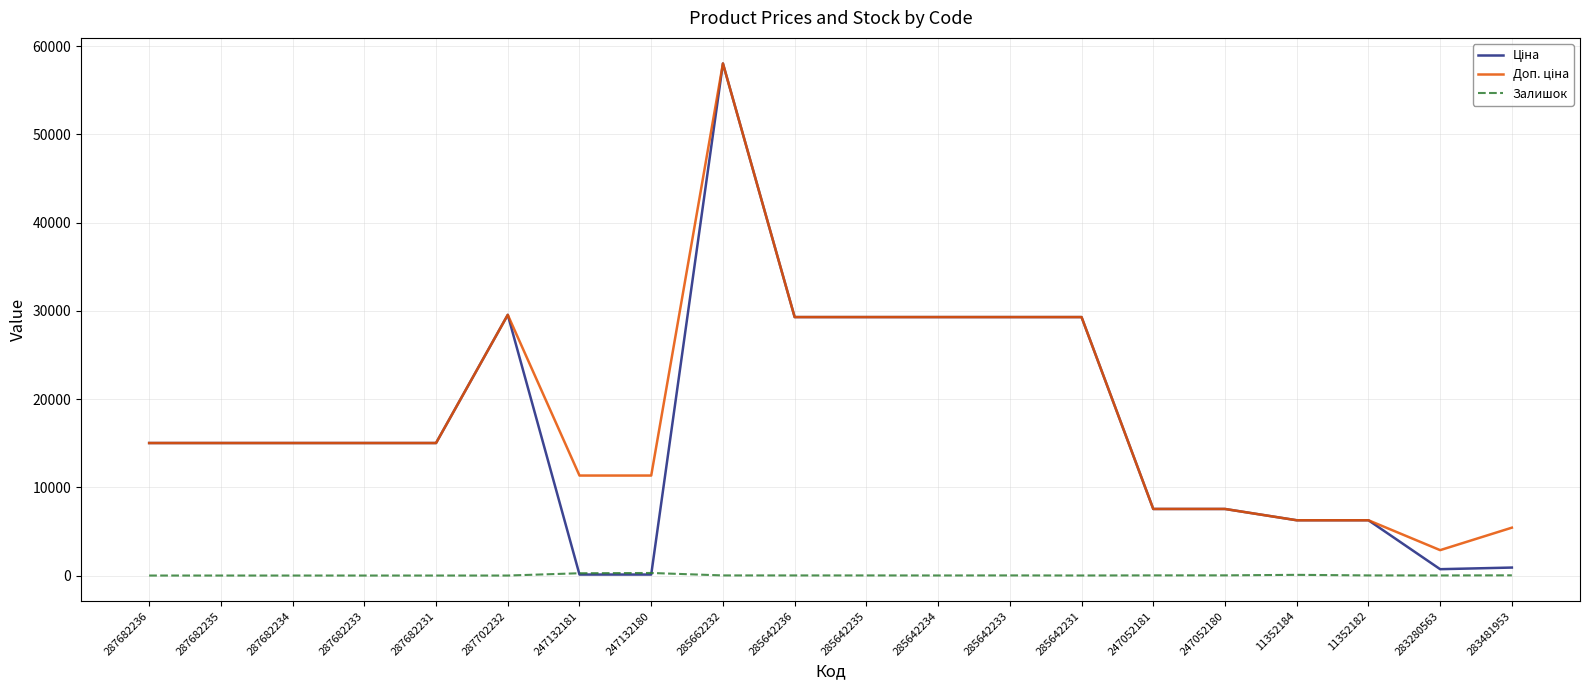

At how many categories does at least one series exceed 53241?

1